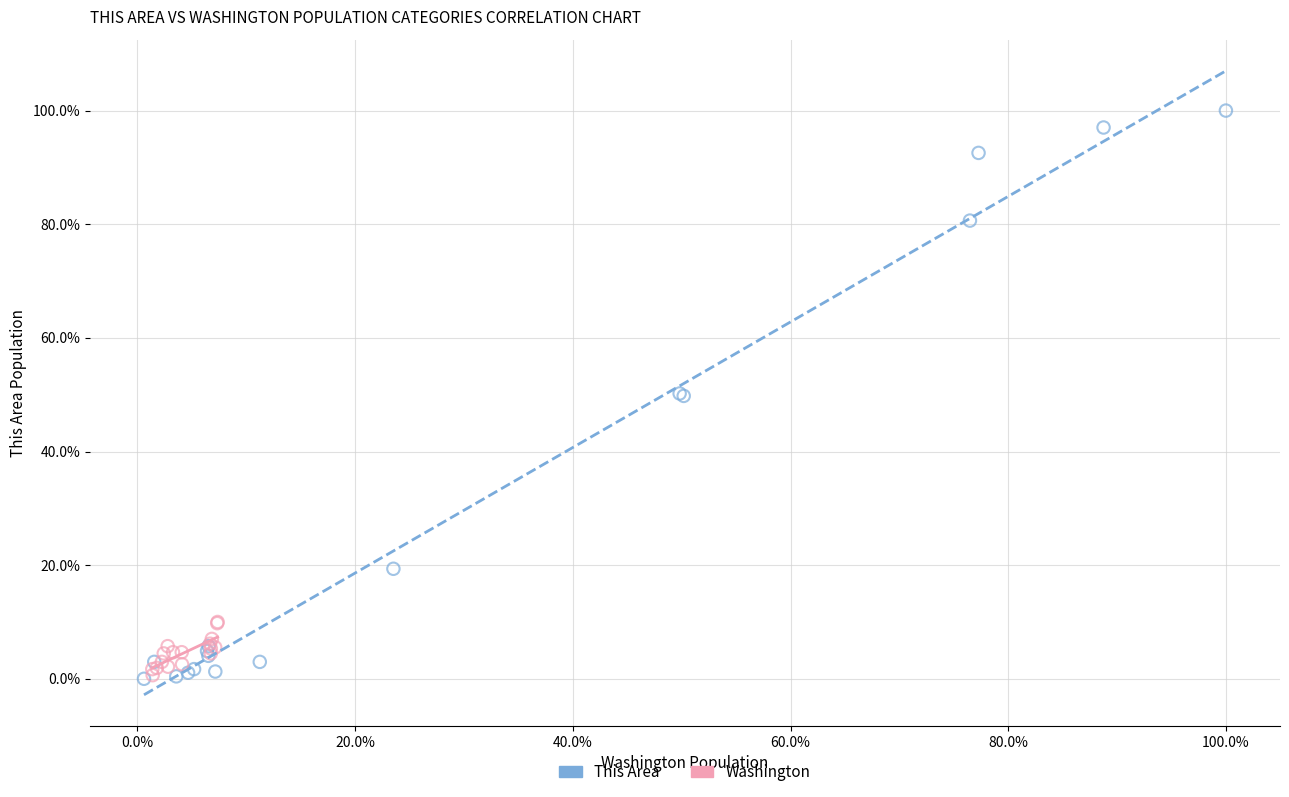

Which series has the largest Y range (max minus min)?

This Area